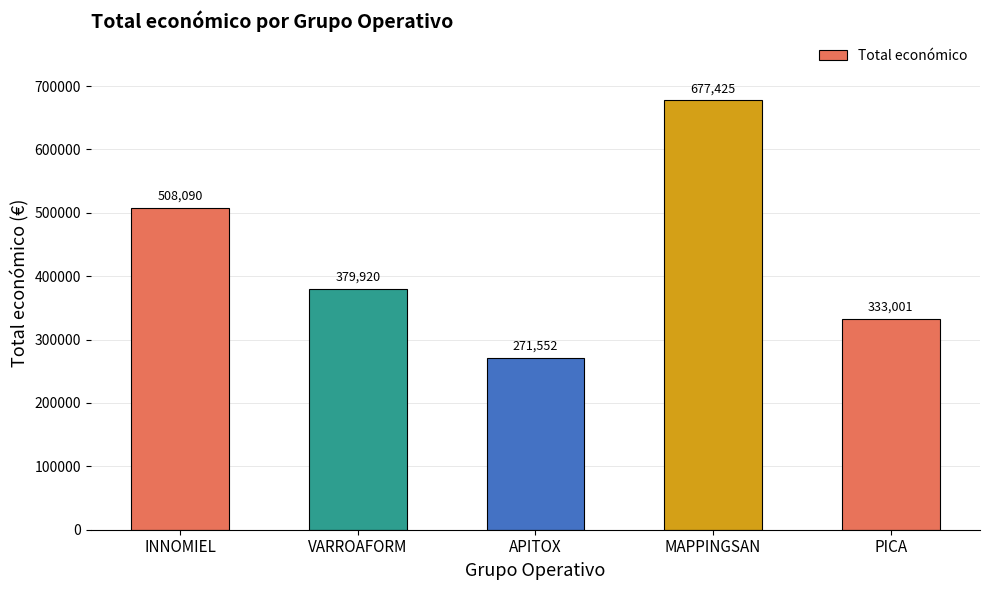

What position from the right is MAPPINGSAN?

2